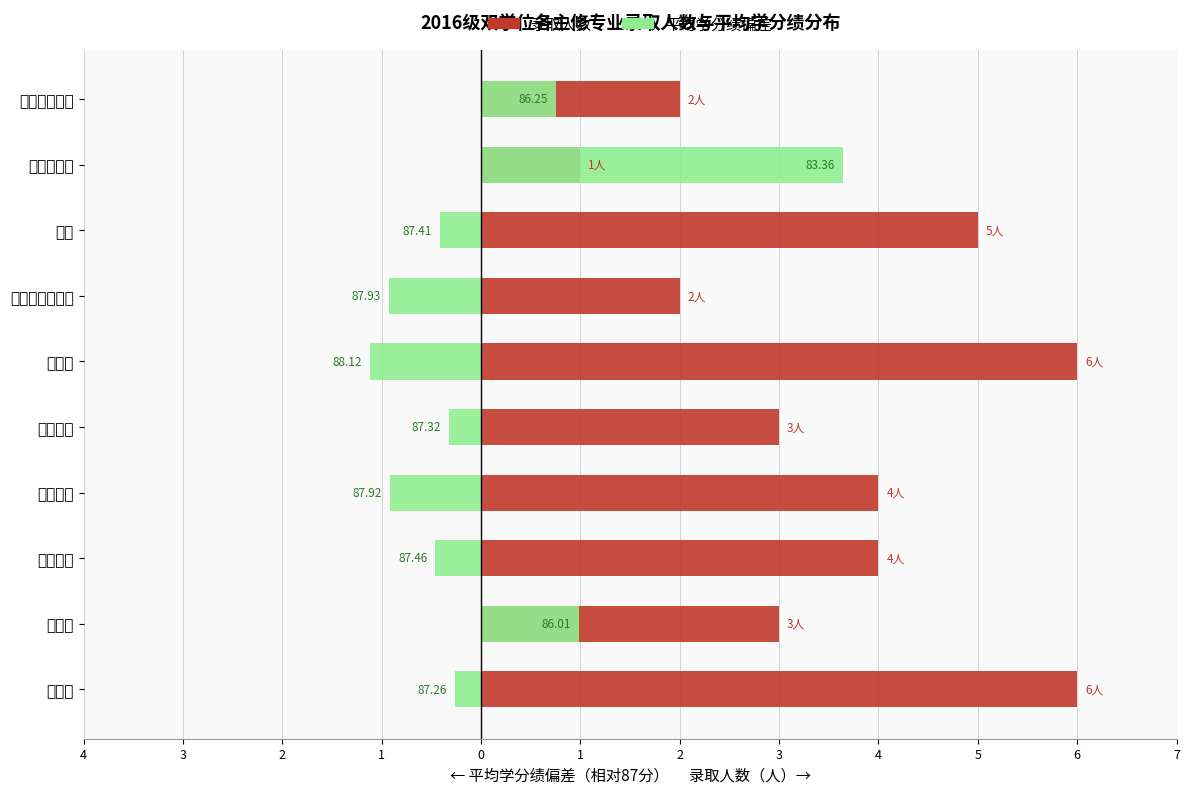

List the series in order of their overall mean, lowest first.

平均绩点偏差（相对87分）, 录取人数（人）